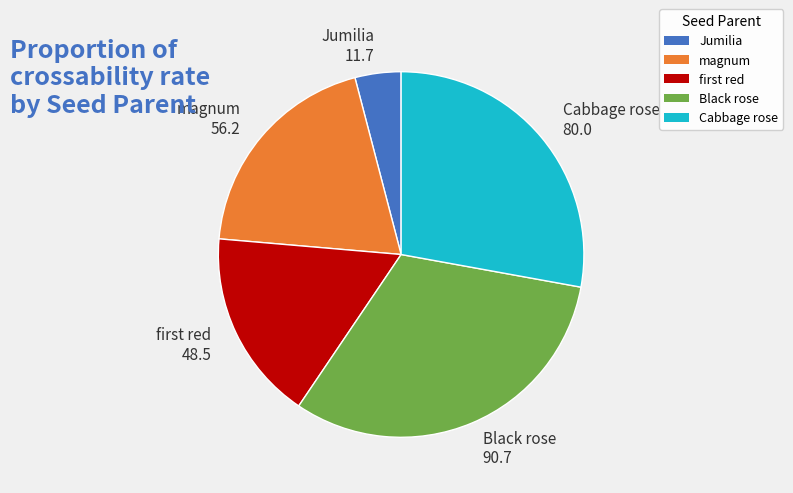

Count the number of slices in the pie.

5